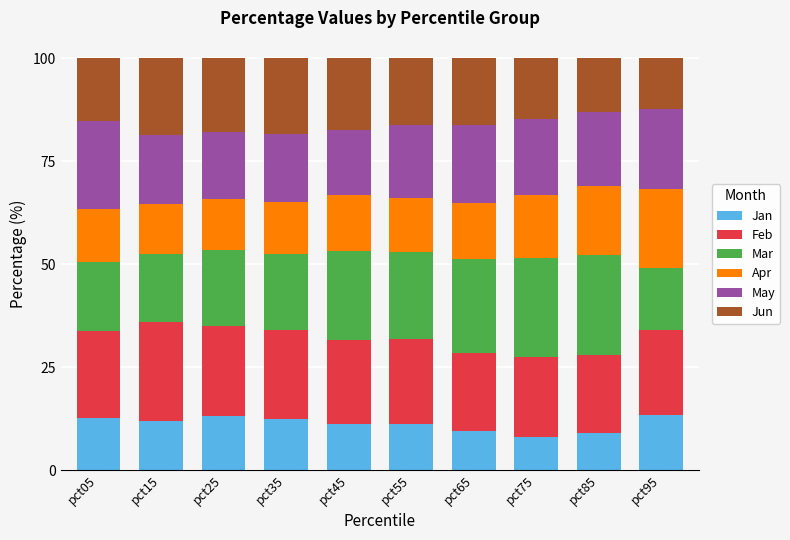

The value of Jan at pct55 is 18.8. True or false?

False